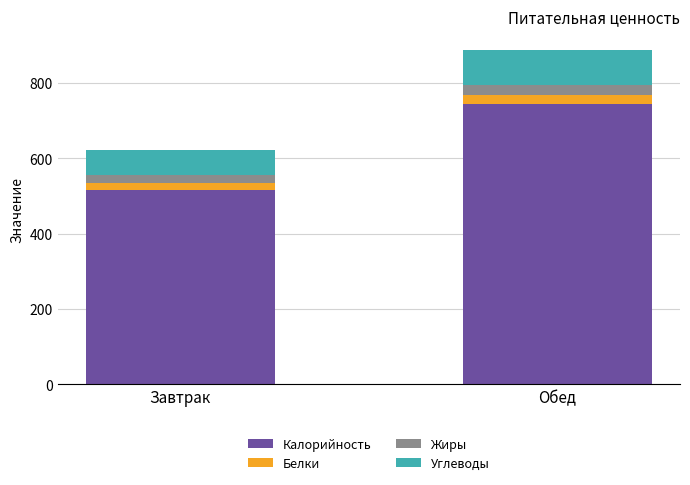

At which label does Калорийность reach its peak?

Обед